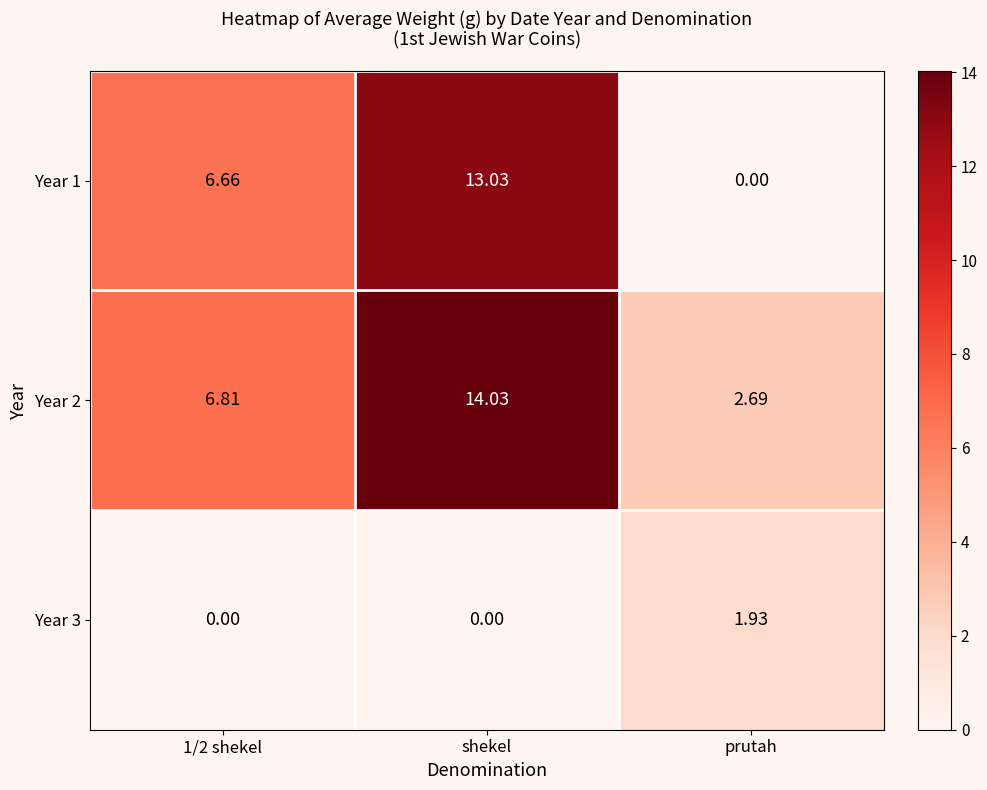

Which category has the lowest value in the Year 1 series?

prutah